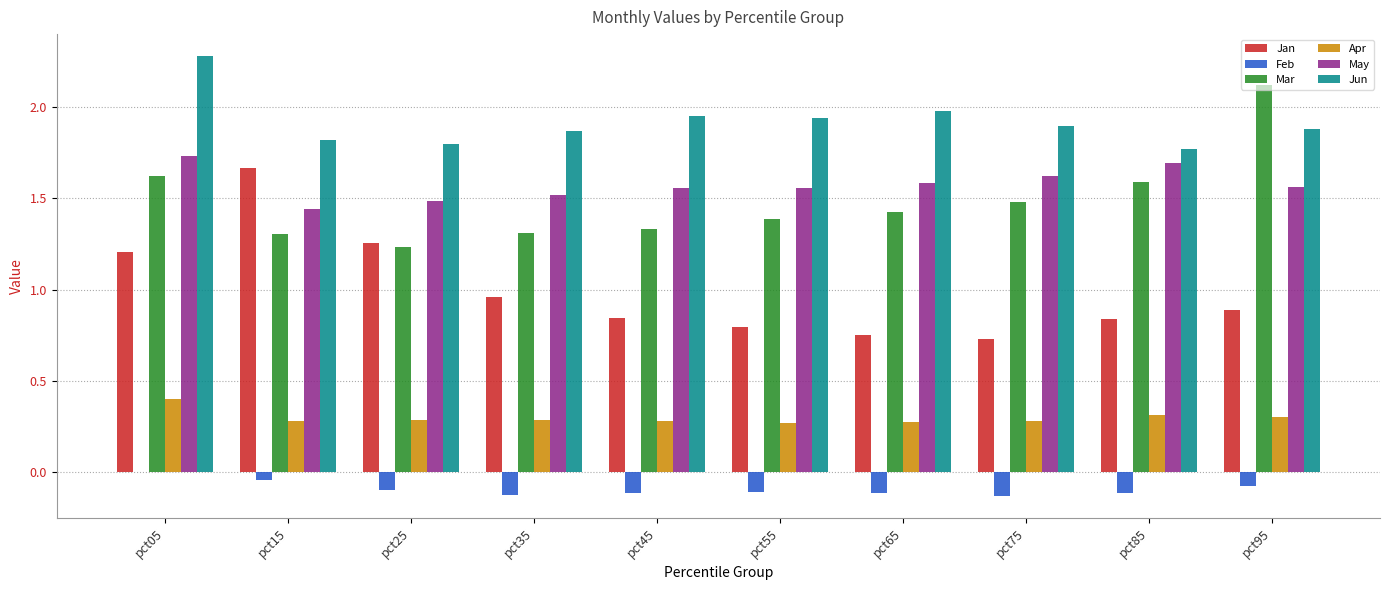

The value of Mar at pct95 is 3.1. True or false?

False